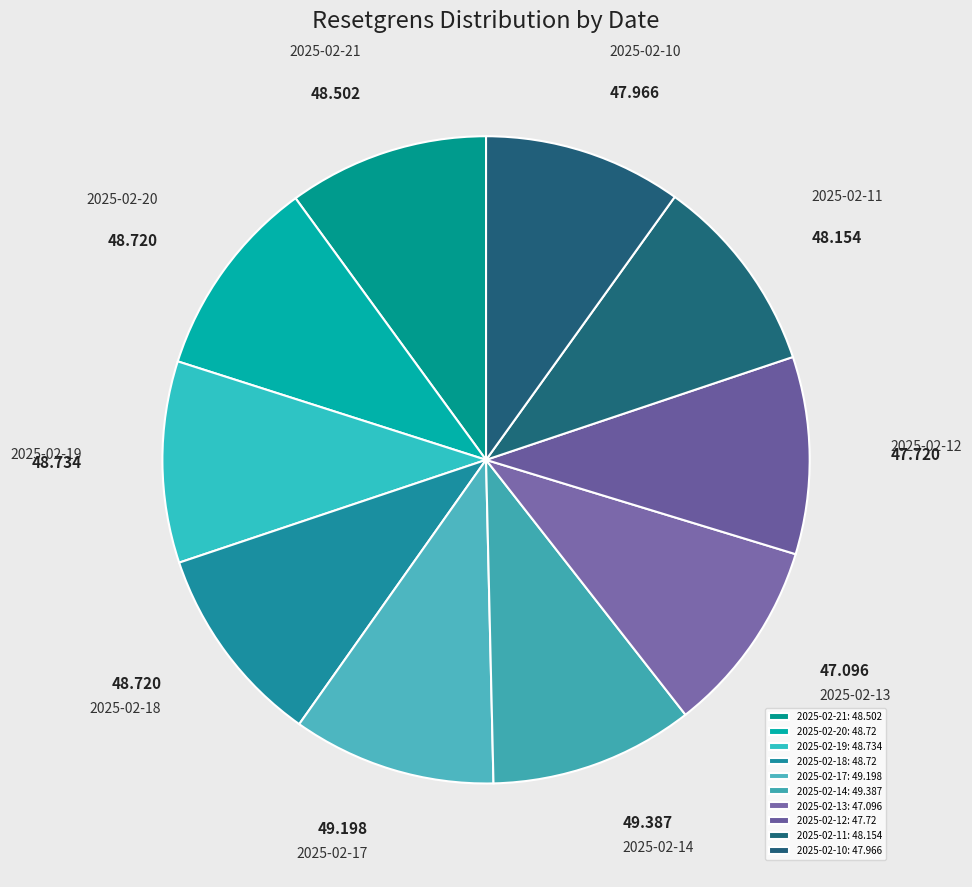

Count the number of slices in the pie.

10